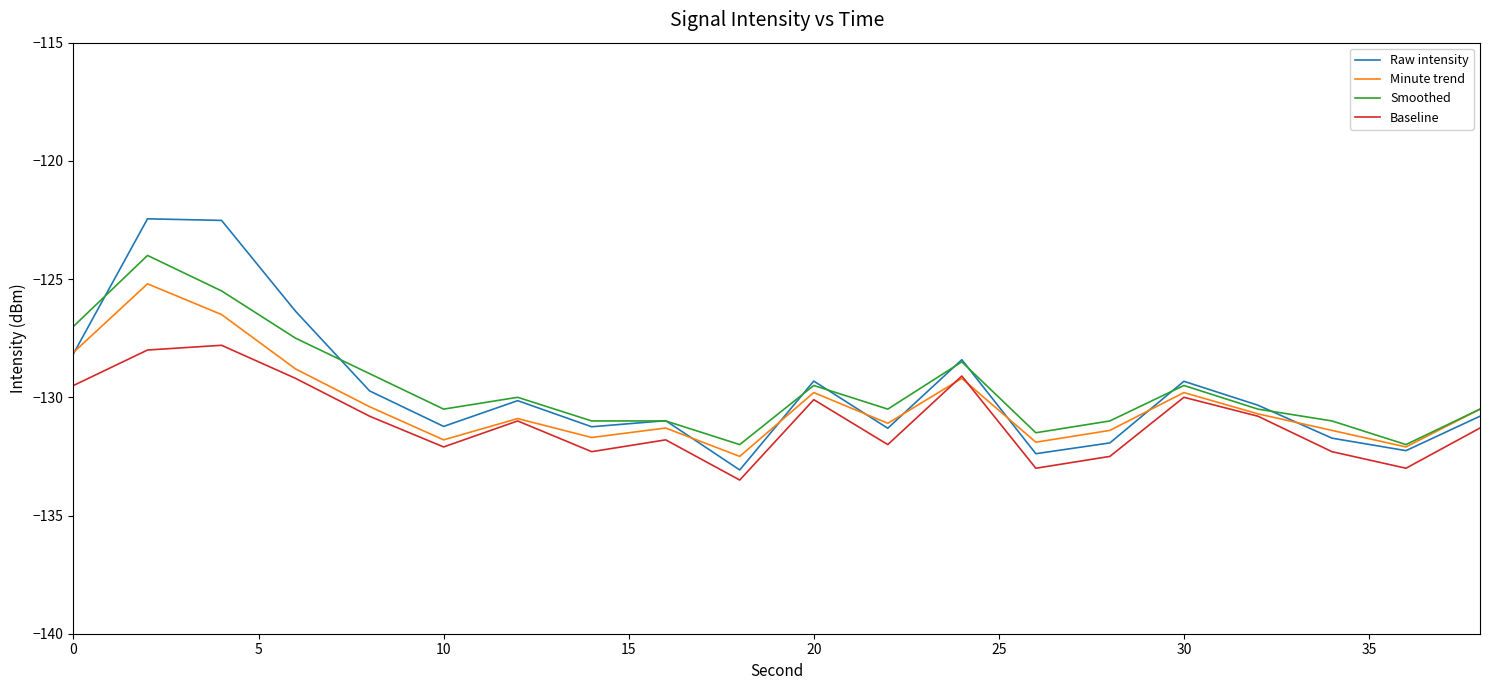

List the series in order of their peak value, highest first.

Raw intensity, Smoothed, Minute trend, Baseline